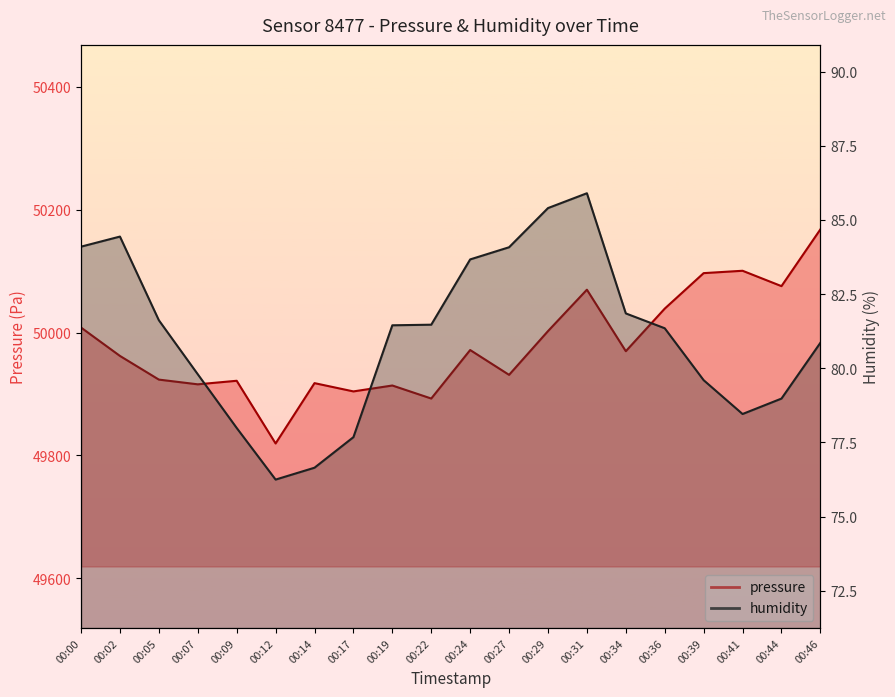

Rank the categories by pressure value from lowest to highest.

00:12, 00:22, 00:17, 00:19, 00:07, 00:14, 00:09, 00:05, 00:27, 00:02, 00:34, 00:24, 00:29, 00:00, 00:36, 00:31, 00:44, 00:39, 00:41, 00:46